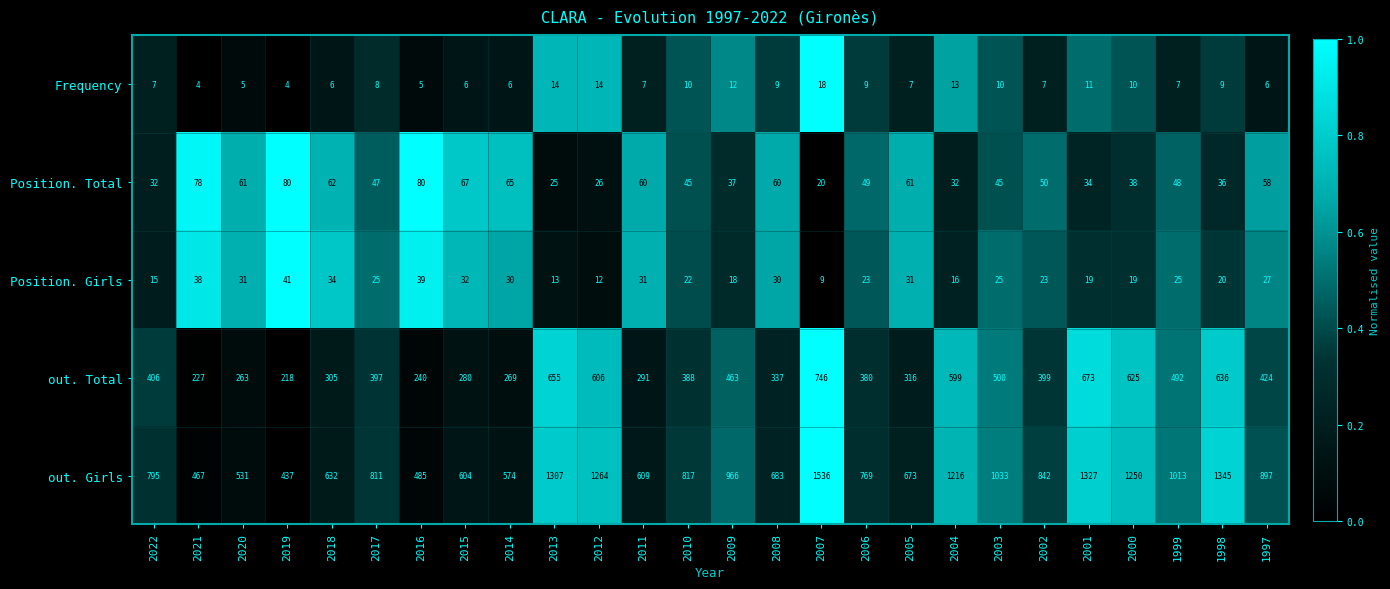

Between 2011 and 2007, which series saw the biggest shift?

out. Girls